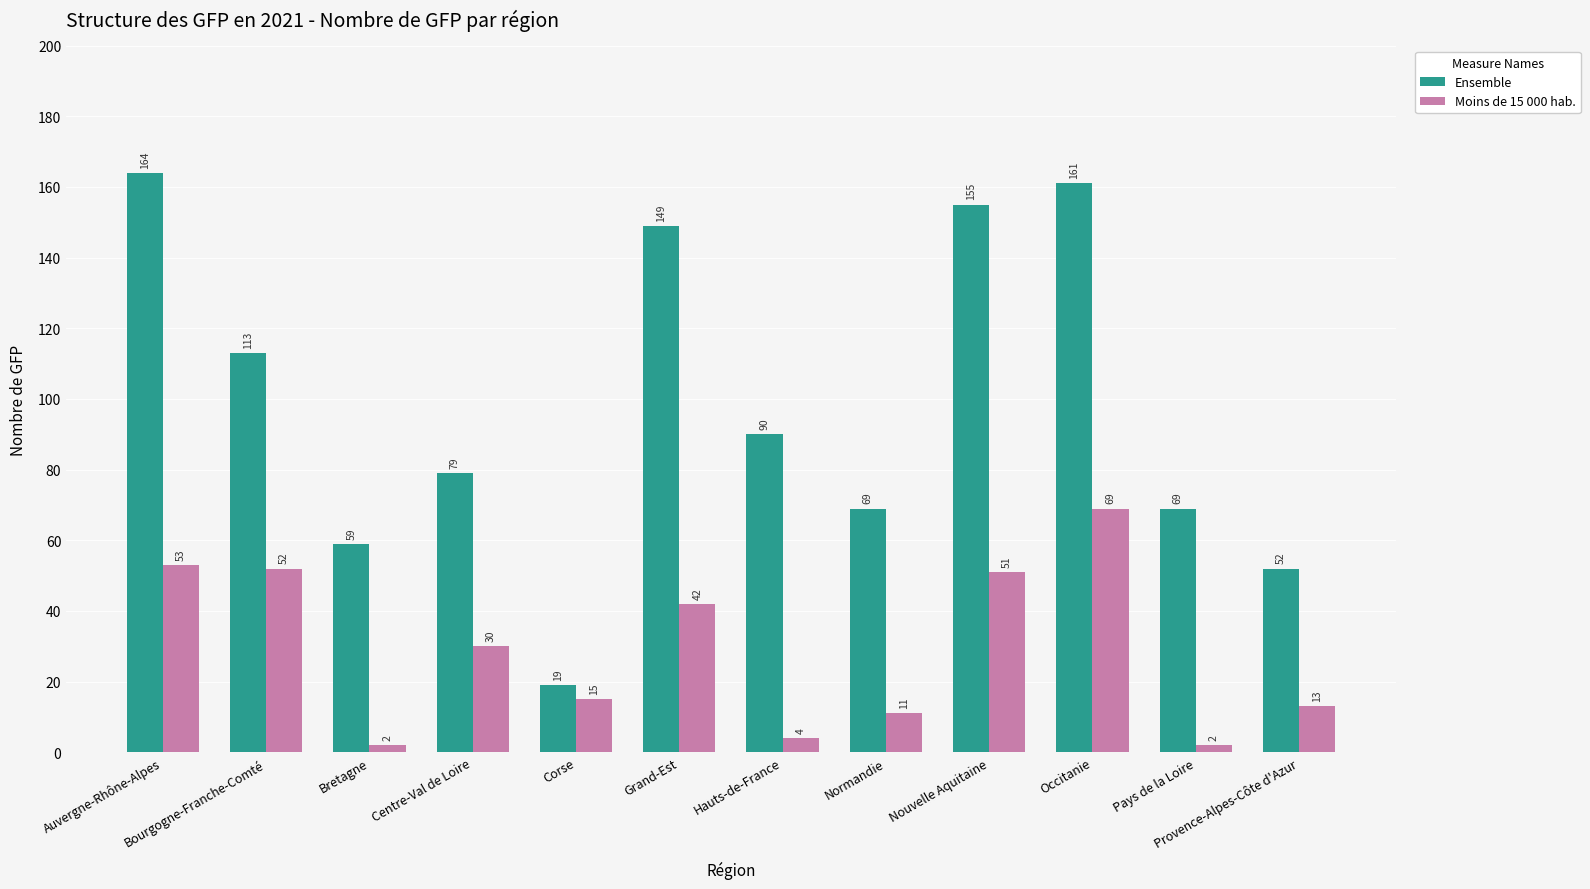

Which series has the largest total across all categories?

Ensemble